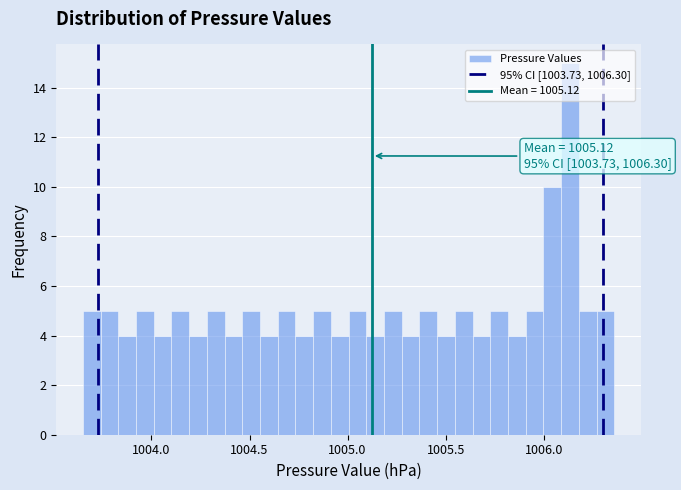

Around what value on the x-axis is the tallest bar? Give the approximate position of its centre, as read against the axis.

1006.15